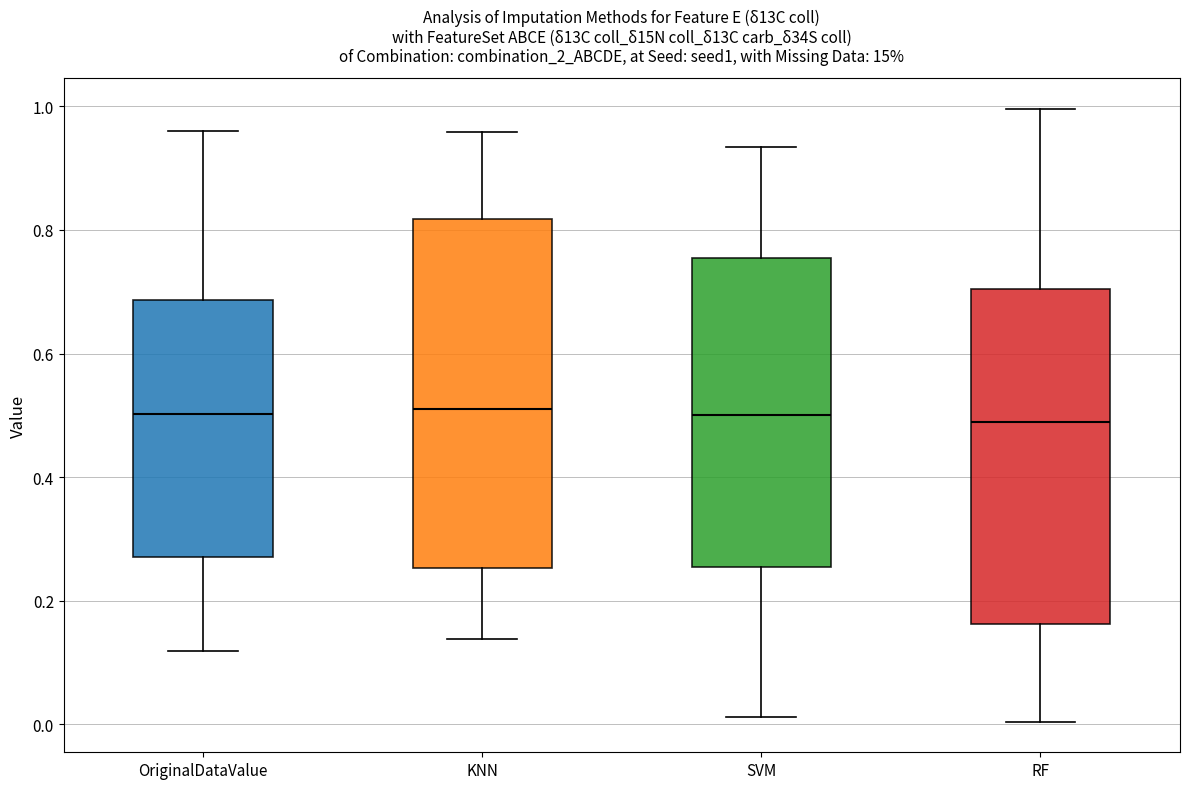

Which box is the tallest, from its lower edge to its upper edge?

KNN